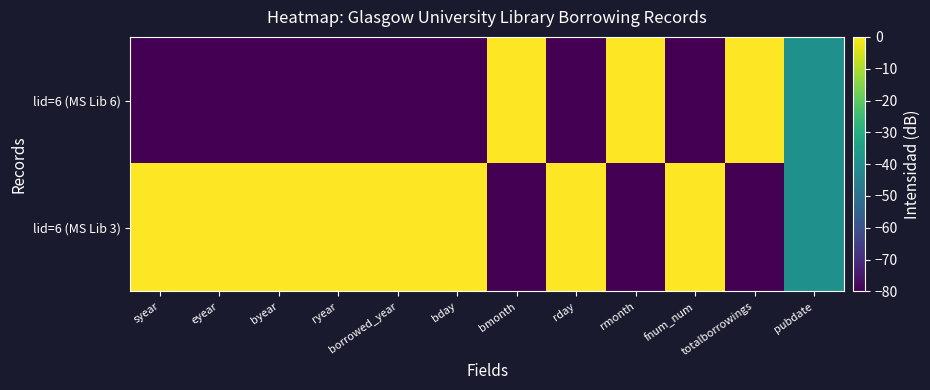

Count the number of data series in this chart.

2